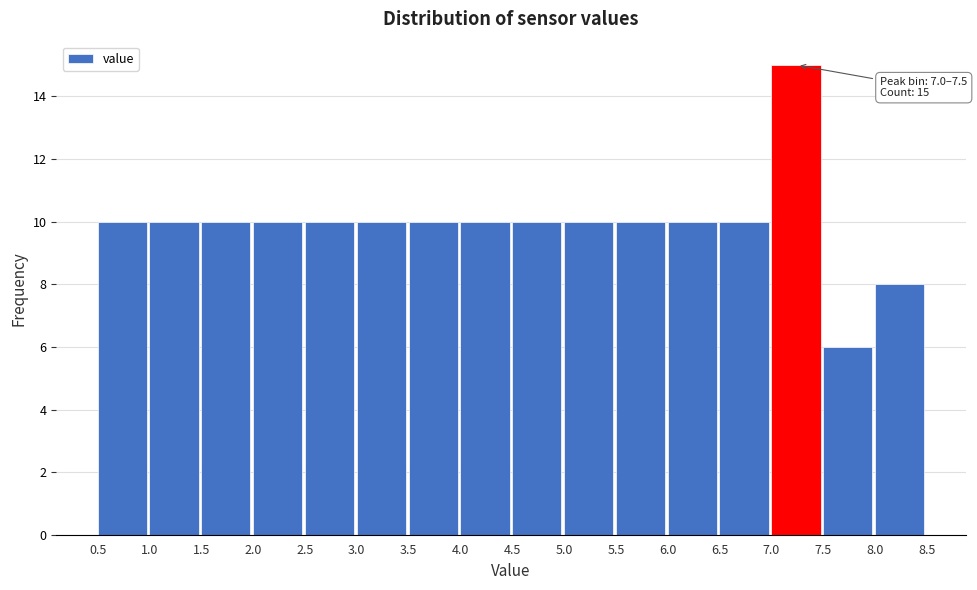

Over which range of the x-axis is the bar tallest?

7.0 to 7.5